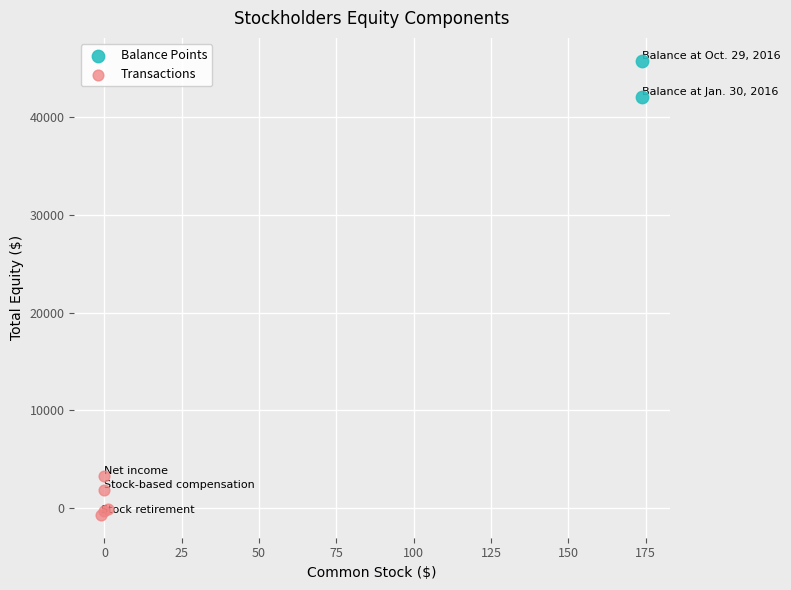

Which series reaches the minimum Y coordinate?

Transactions